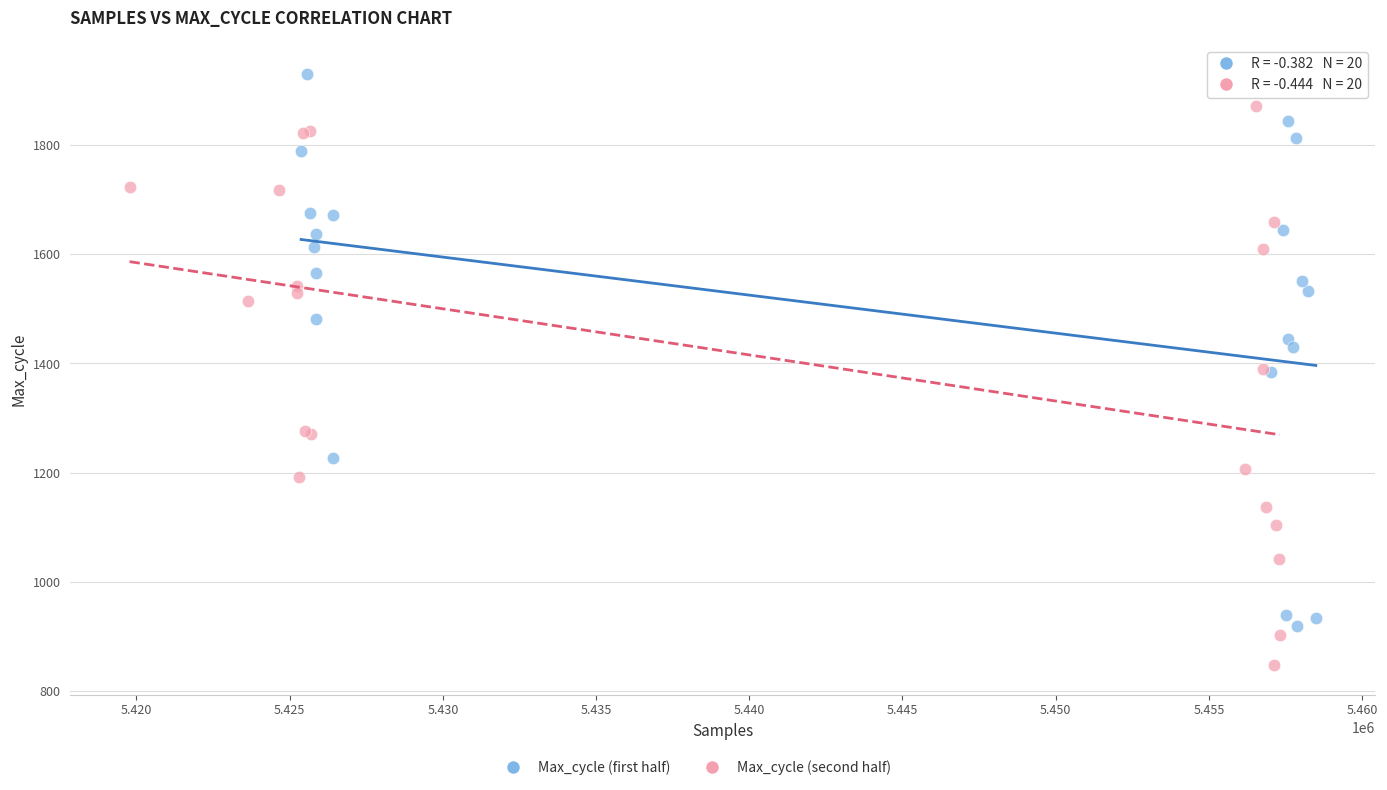

Which series reaches the minimum Y coordinate?

Max_cycle (second half)